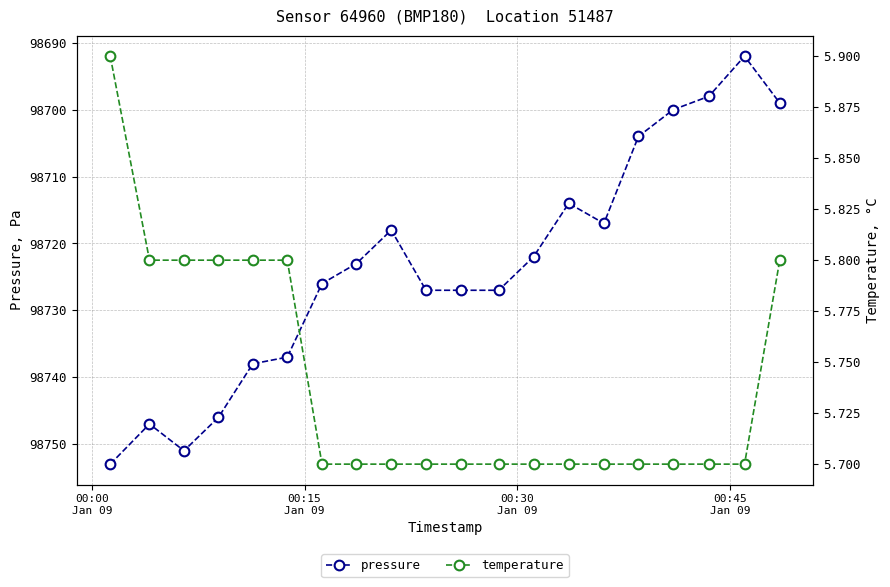

What is the value of the temperature point at the 18th from the left?

5.7